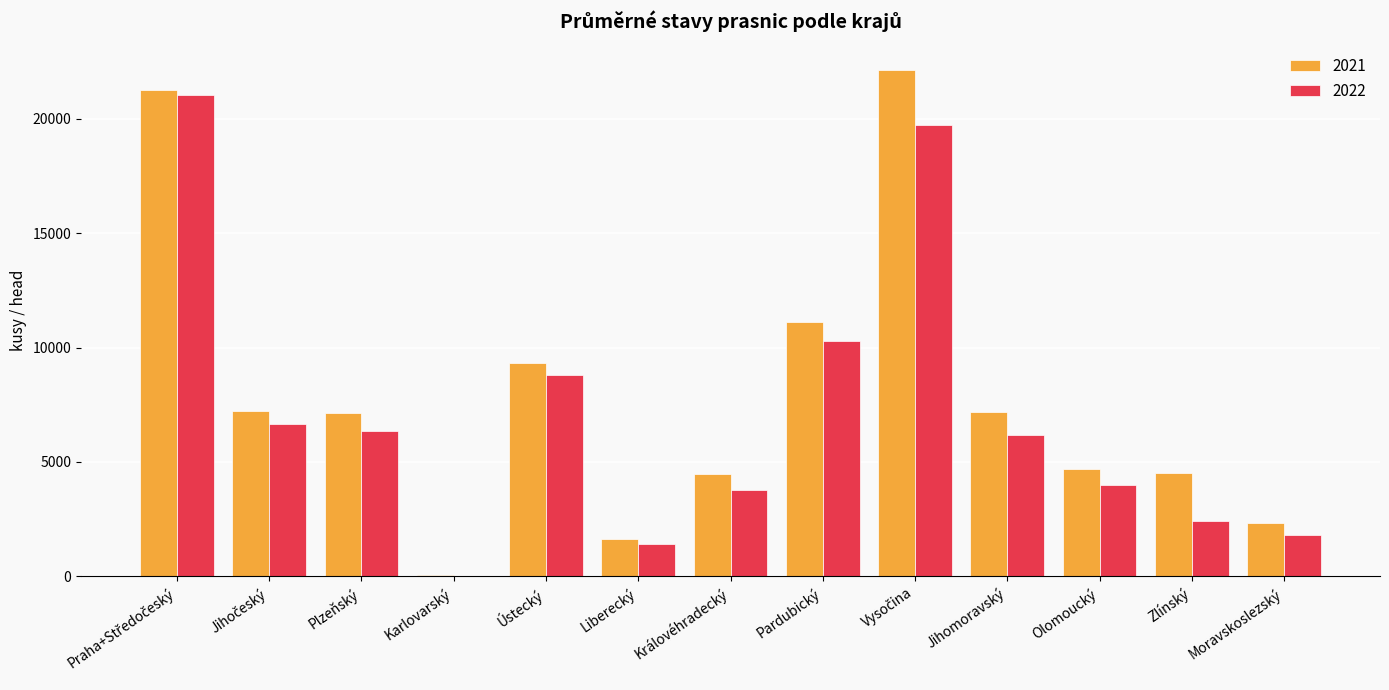

What is the sum of all 2021 values?

103108.2